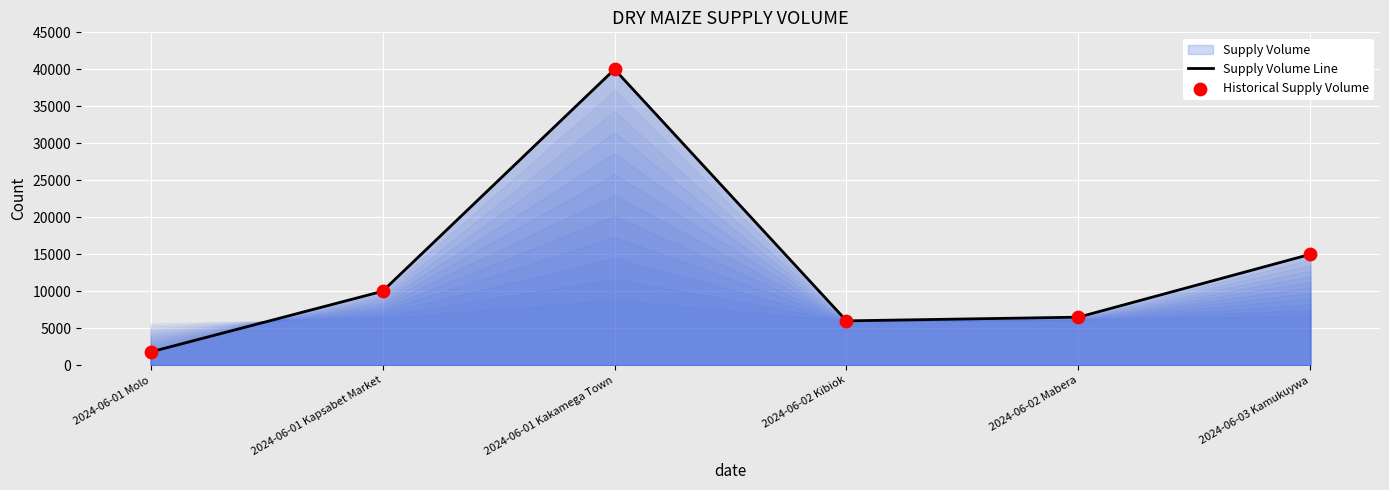

Is it true that the value at 2024-06-02 Kibiok is 6000?

True